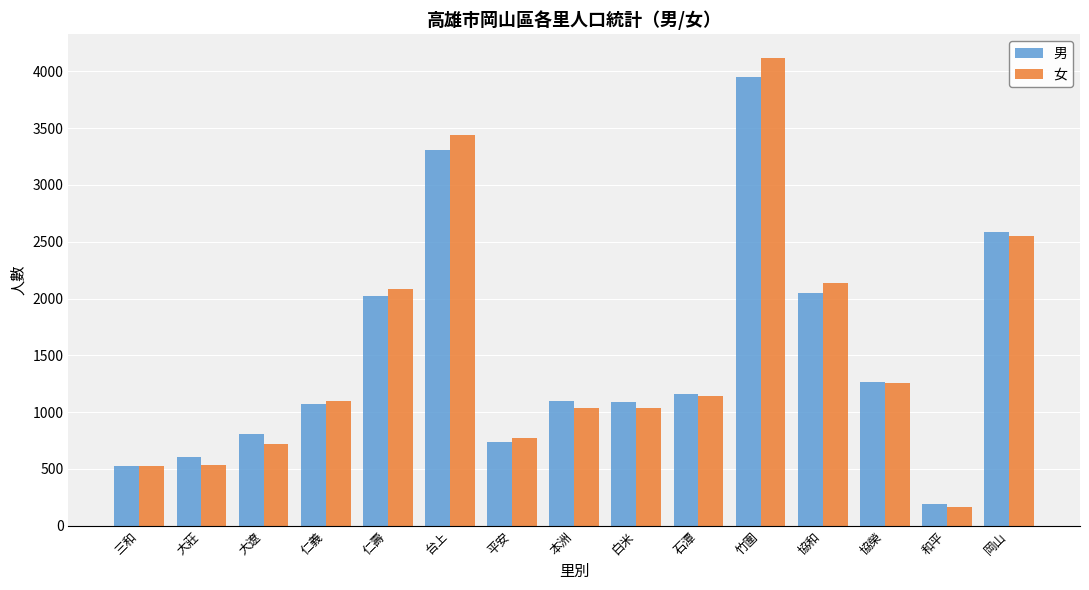

List the series in order of their peak value, highest first.

女, 男